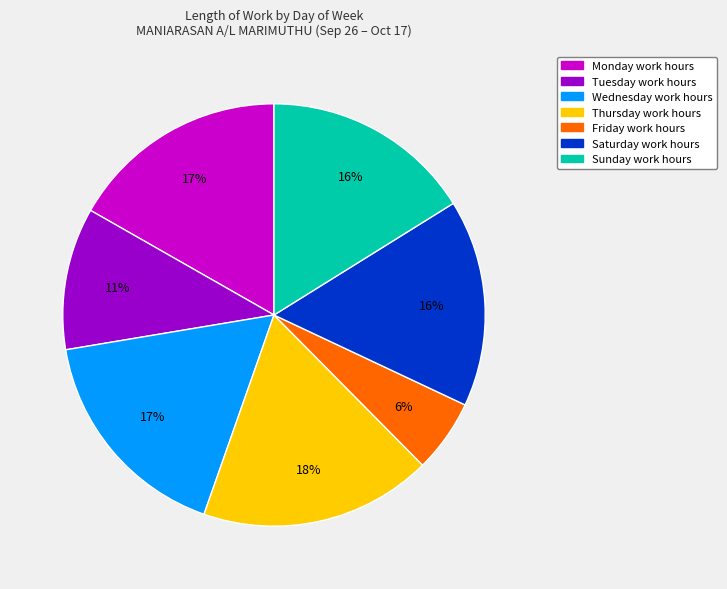

To the nearest percent, what is the difference between the largest and smallest slice percentages?

12%